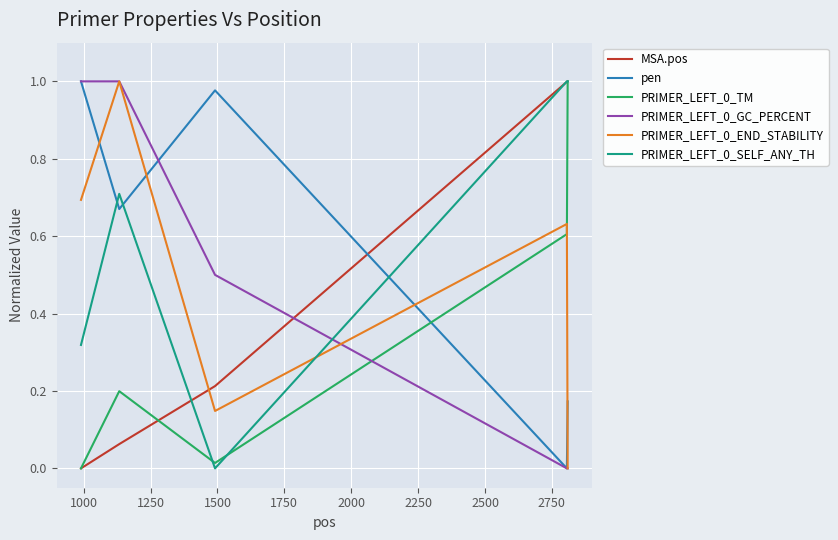

True or false: PRIMER_LEFT_0_GC_PERCENT and MSA.pos intersect in this chart.

True